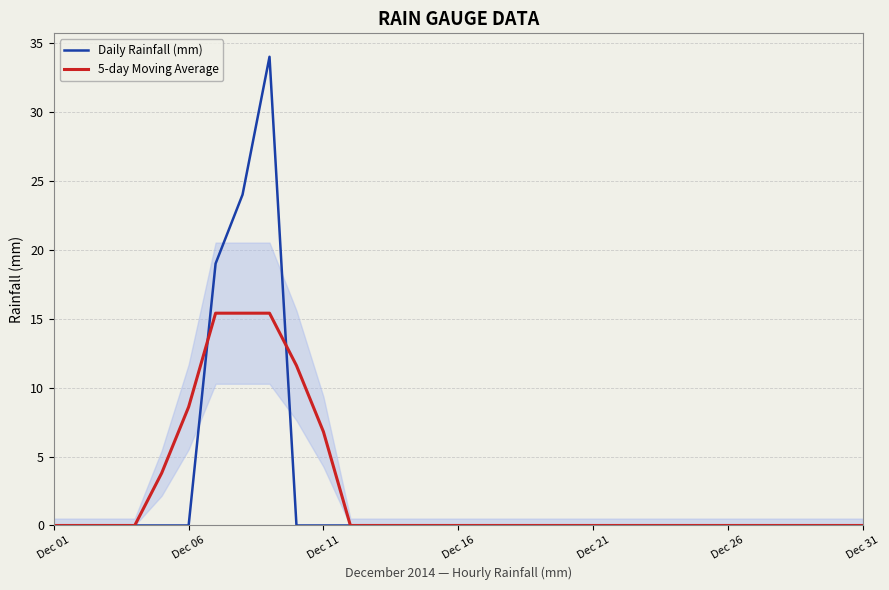

Which series has the largest total across all categories?

Daily Rainfall (mm)